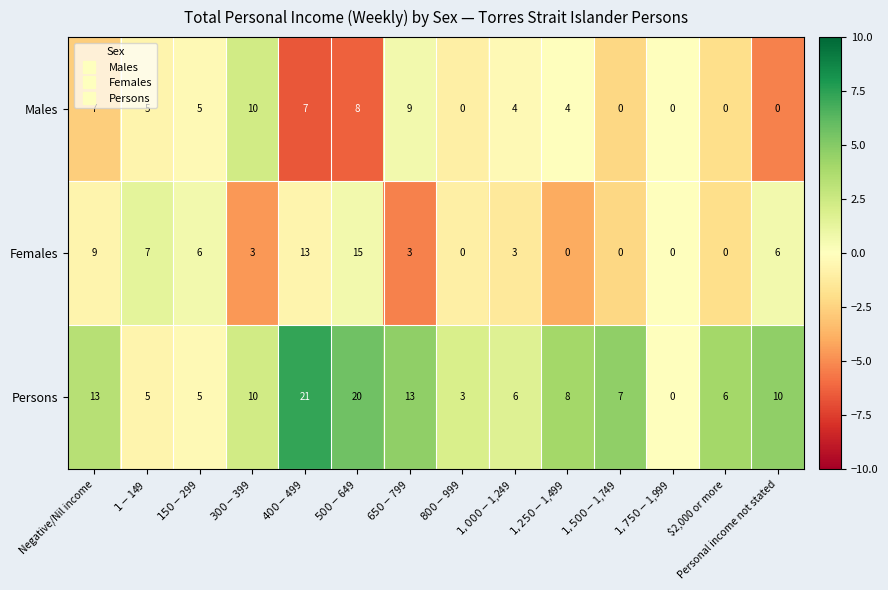

Rank the series by their maximum value, from lowest to highest.

Males, Females, Persons